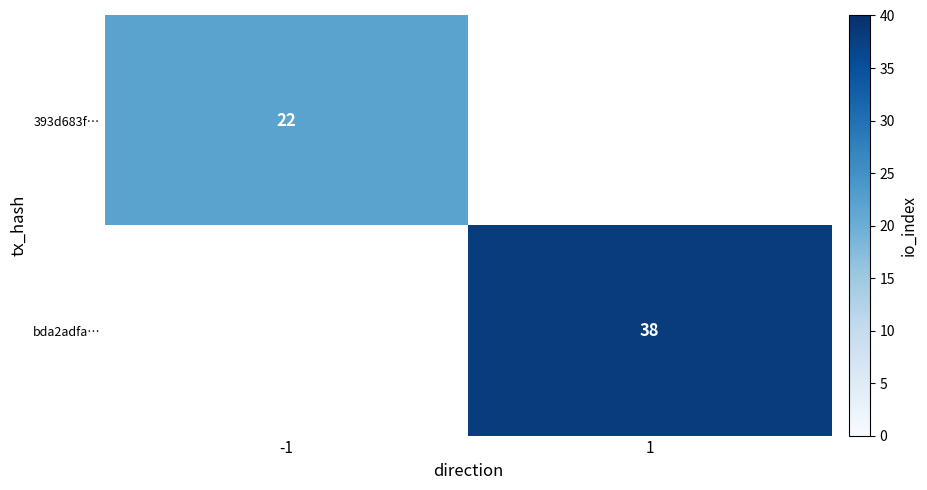

What is the greatest value displayed?

38